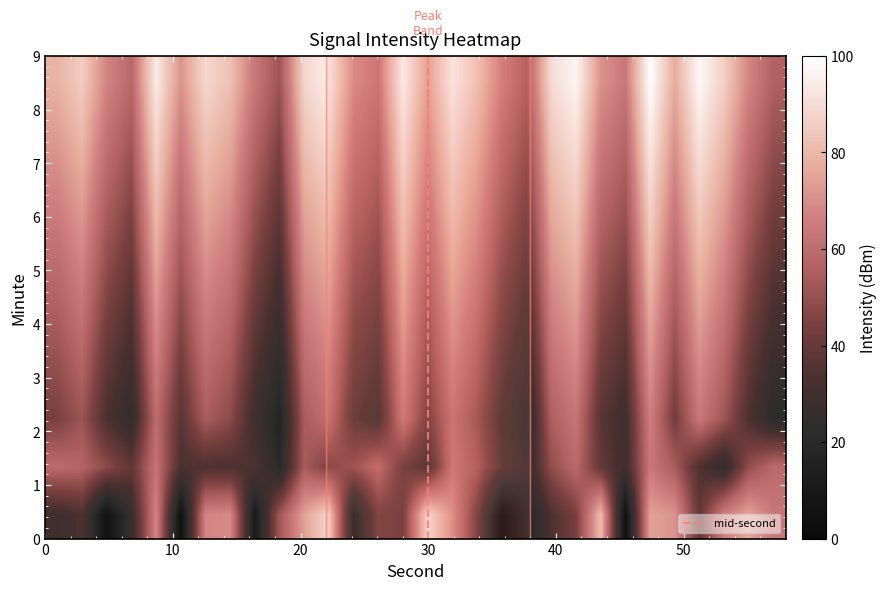

How many categories are shown in the chart?

30